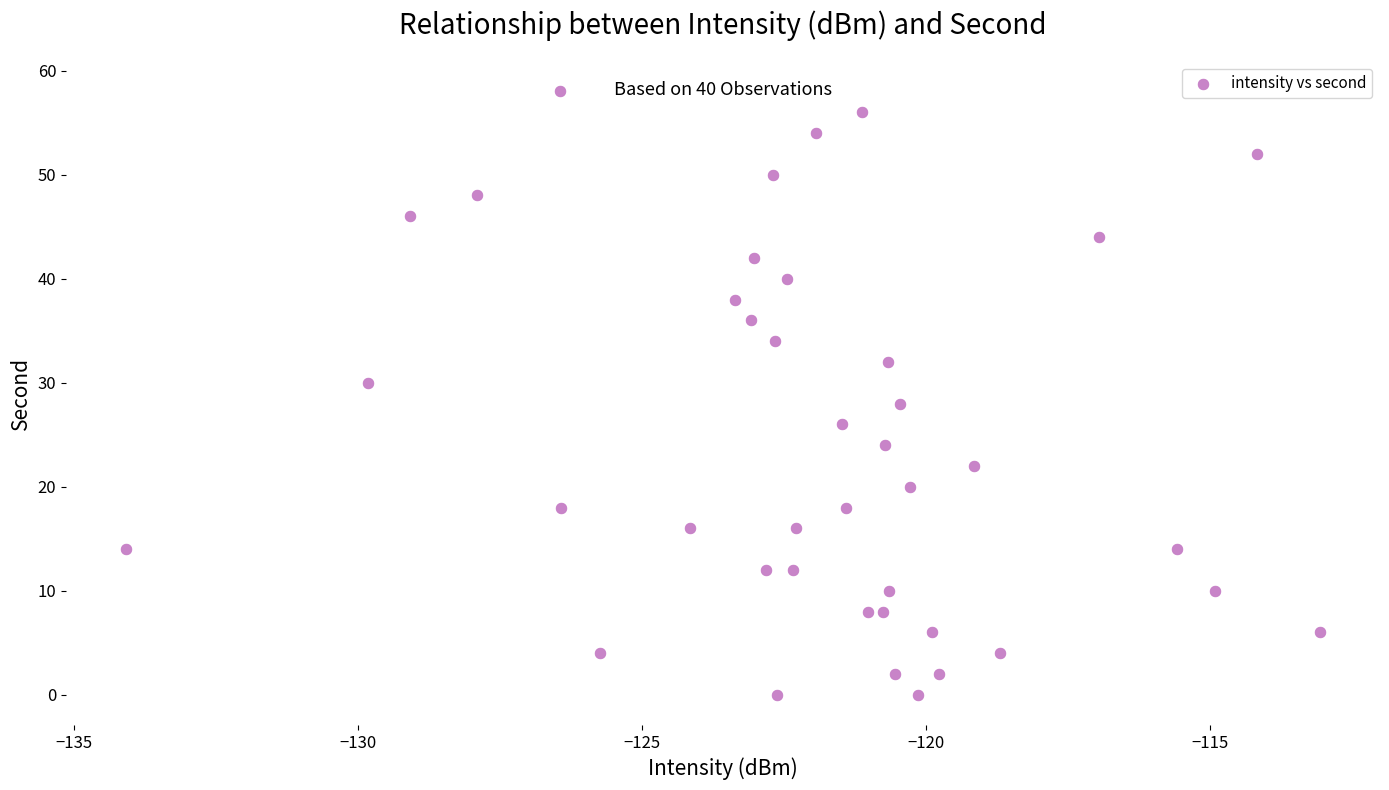

What is the range of Y values (max minus min)?

58